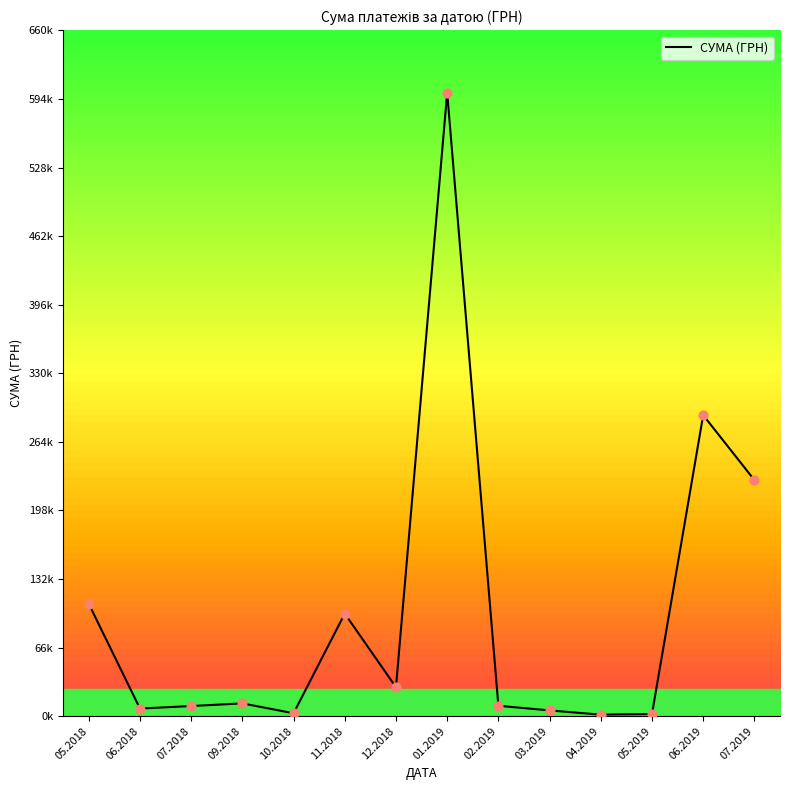

What is the change in value from 05.2018 to 05.2019?

-106126.0